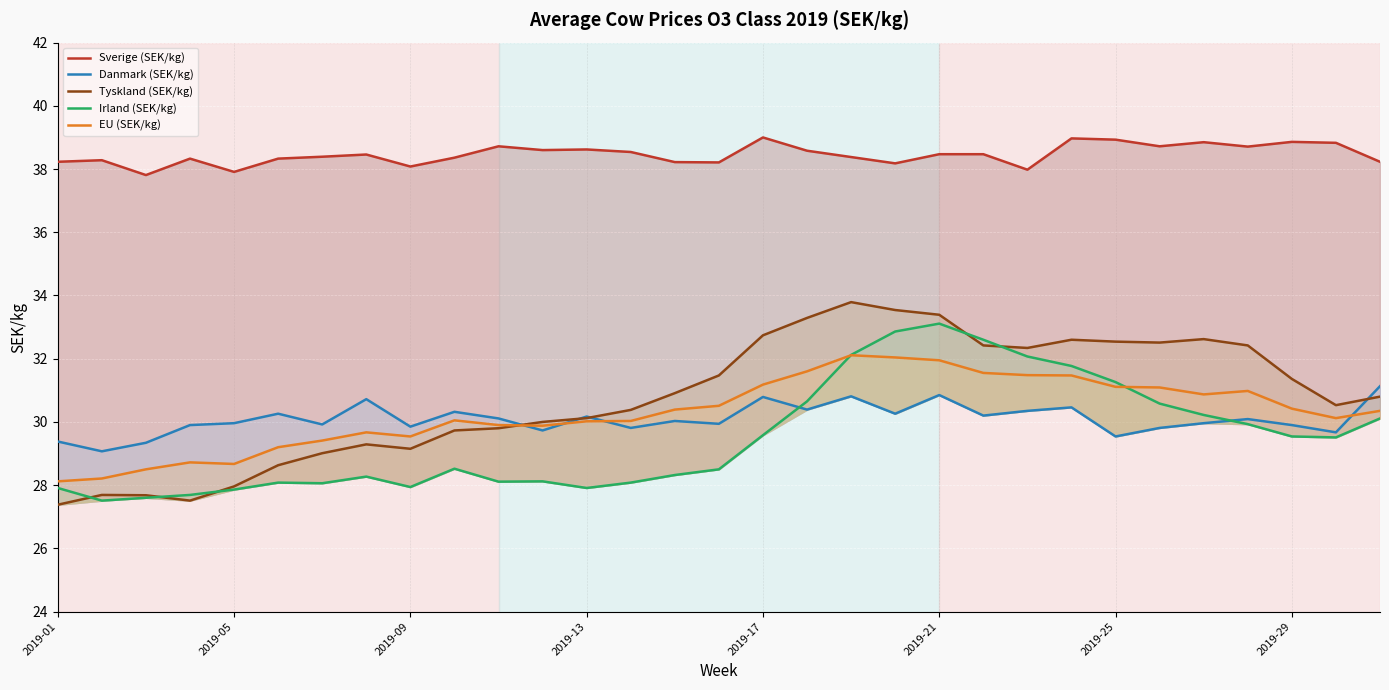

What is the difference between the second highest and minimum values in the Sverige (SEK/kg) series?

1.2